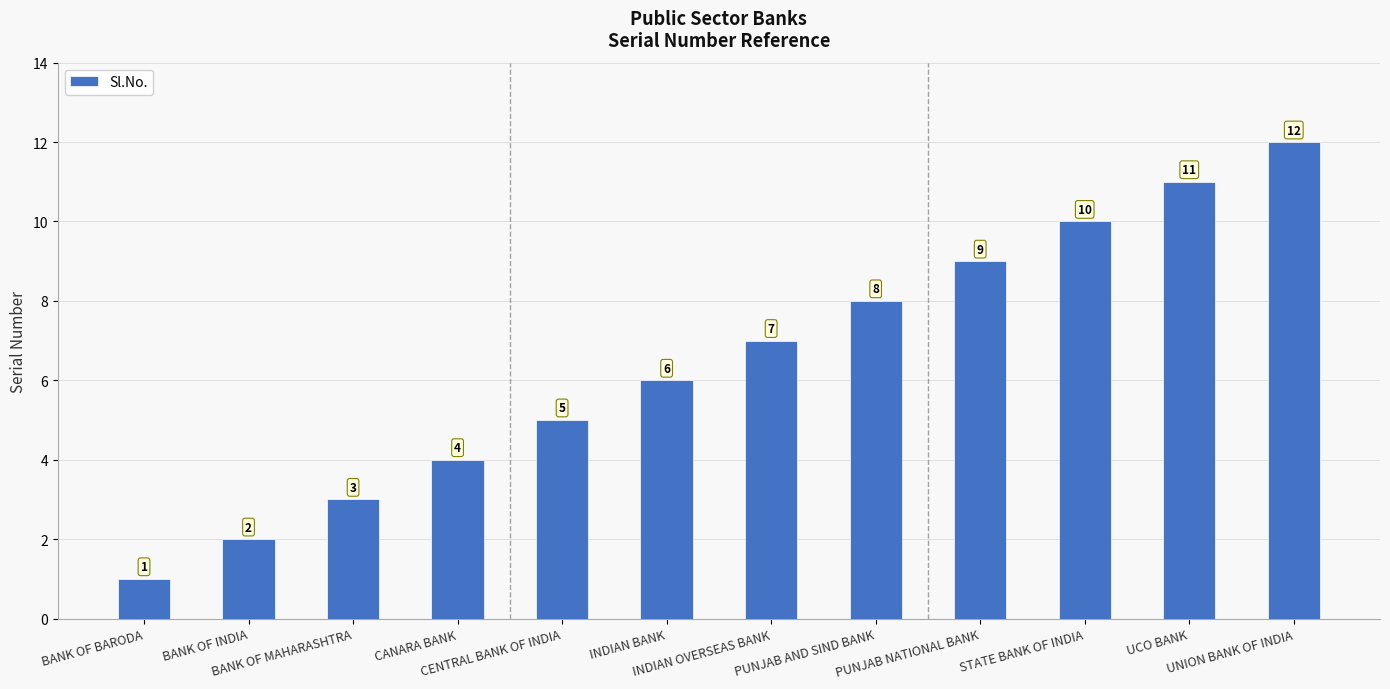

Where is the data nearest to the value 6?

INDIAN BANK